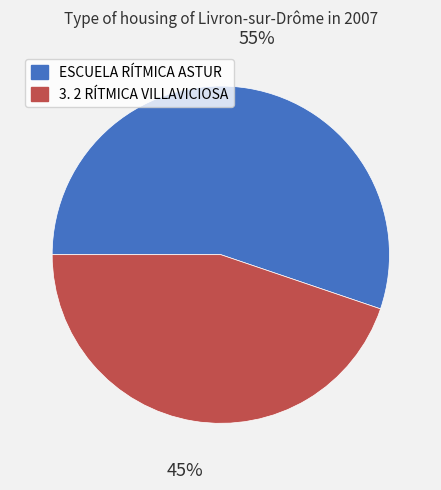

Do ESCUELA RÍTMICA ASTUR and 3. 2 RÍTMICA VILLAVICIOSA together represent more than half of the pie?

Yes